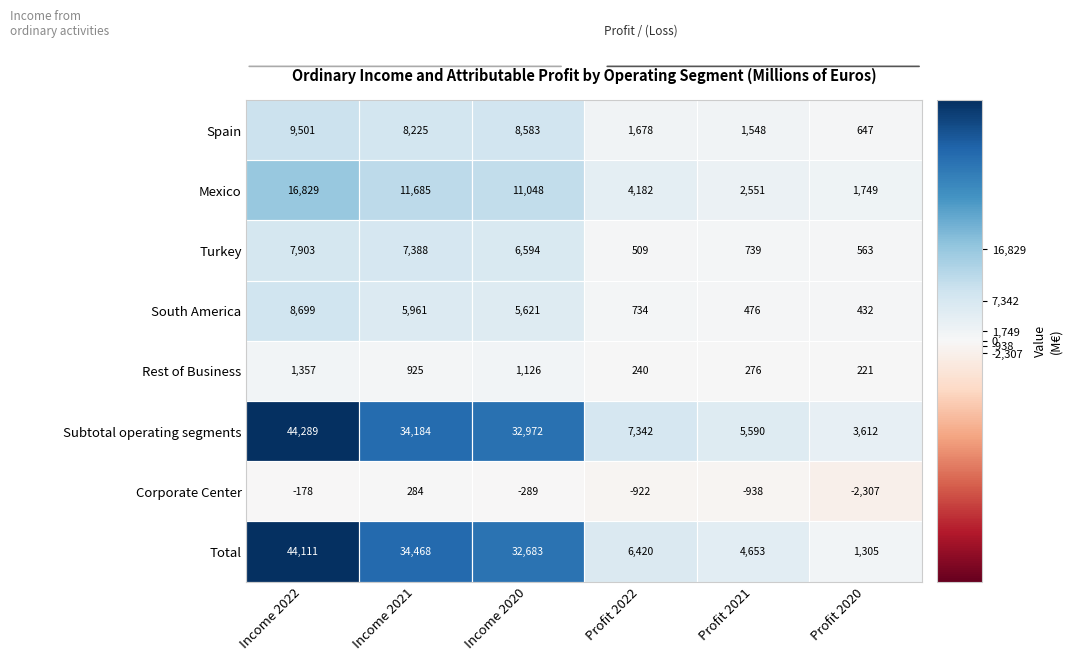

What is the sum of the Mexico values at Income 2021 and Profit 2022?

15867